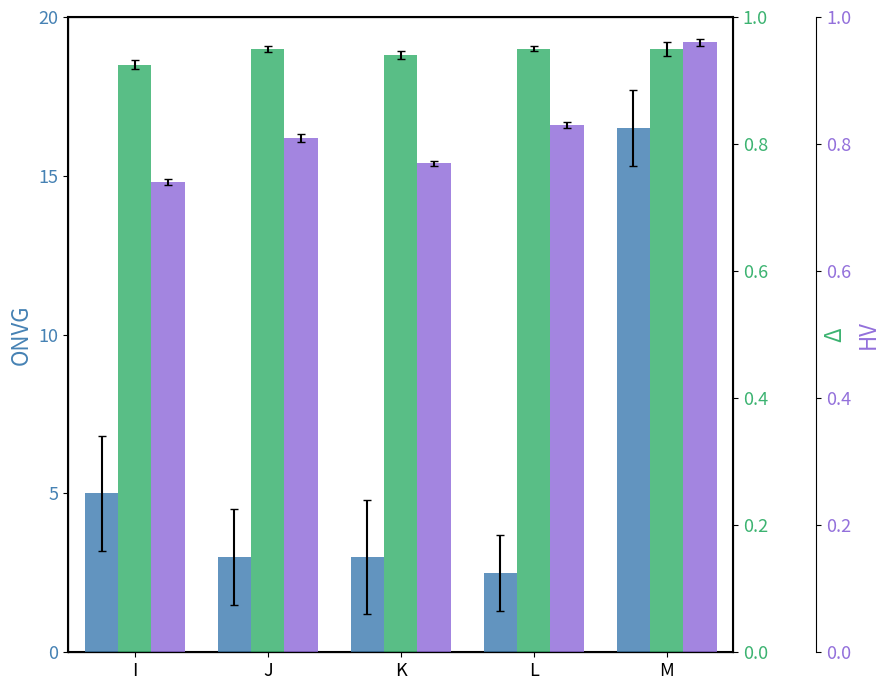

What is the maximum value for ONVG?

16.5